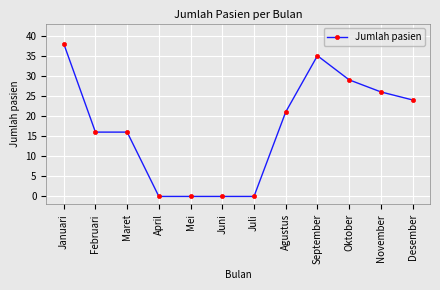

Is it true that the value at Juli is 0?

True